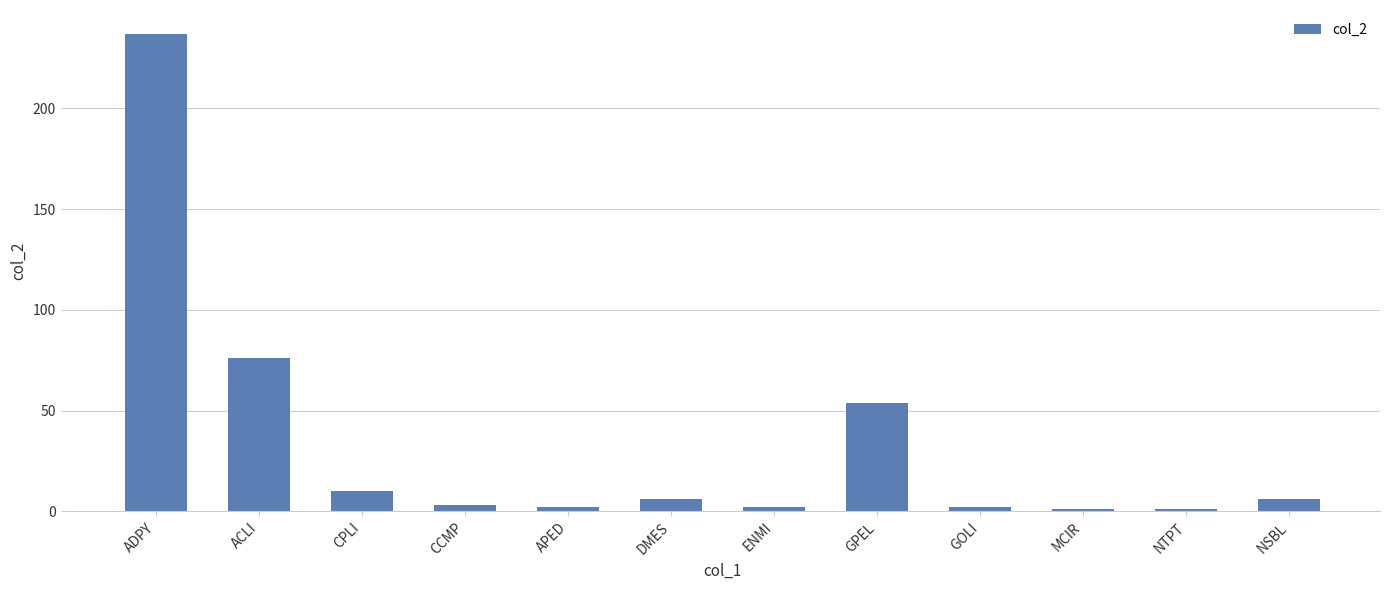

How many categories are shown in the chart?

12